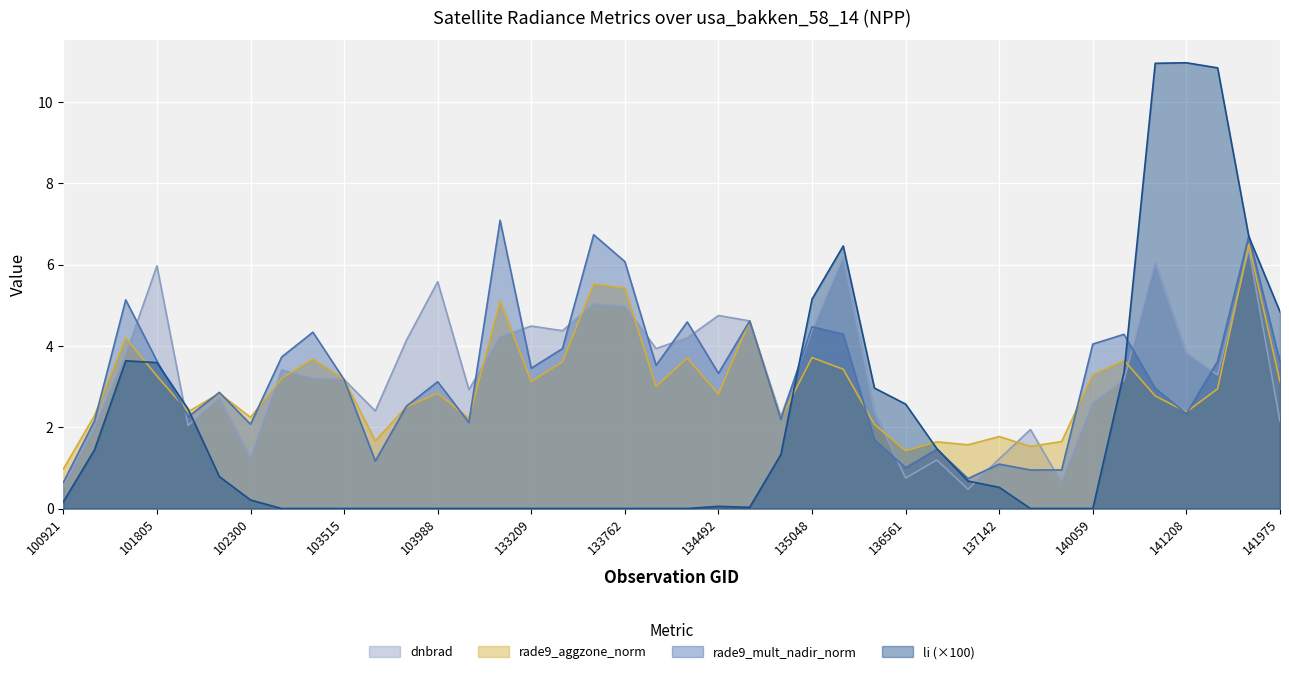

Does the chart display data point markers on the line(s)?

No